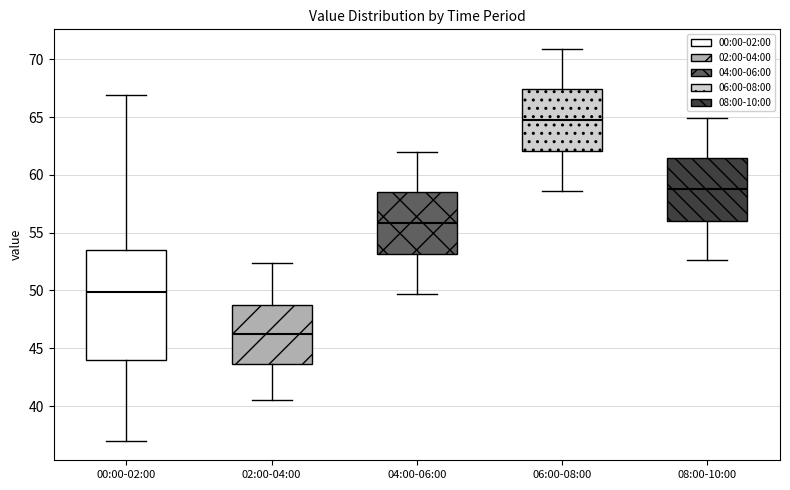

Where is the upper edge of the box for 08:00-10:00 on the y-axis? The values are not printed on the chart, so give them approximately, as read against the axis.

61.5